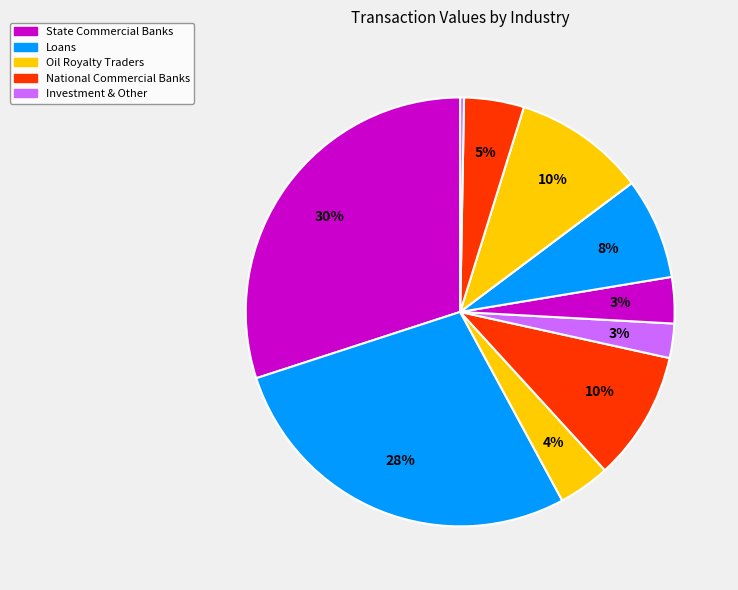

How many segments does this pie chart have?

10